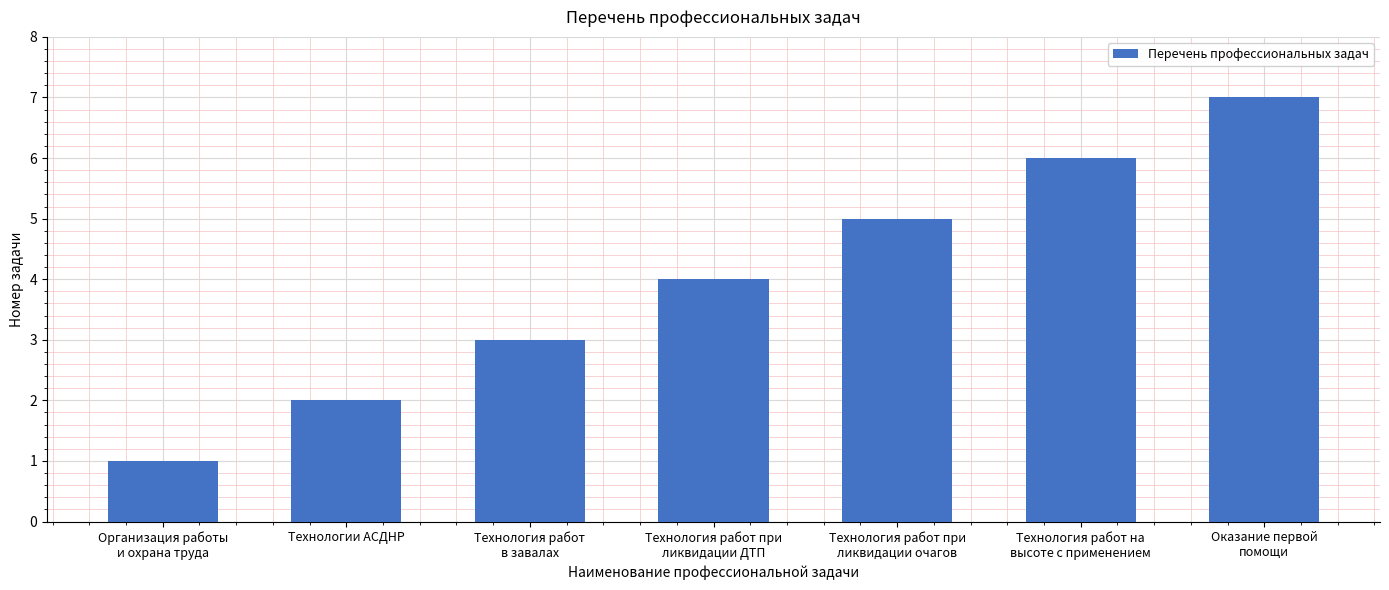

What is the sum of all values?

28